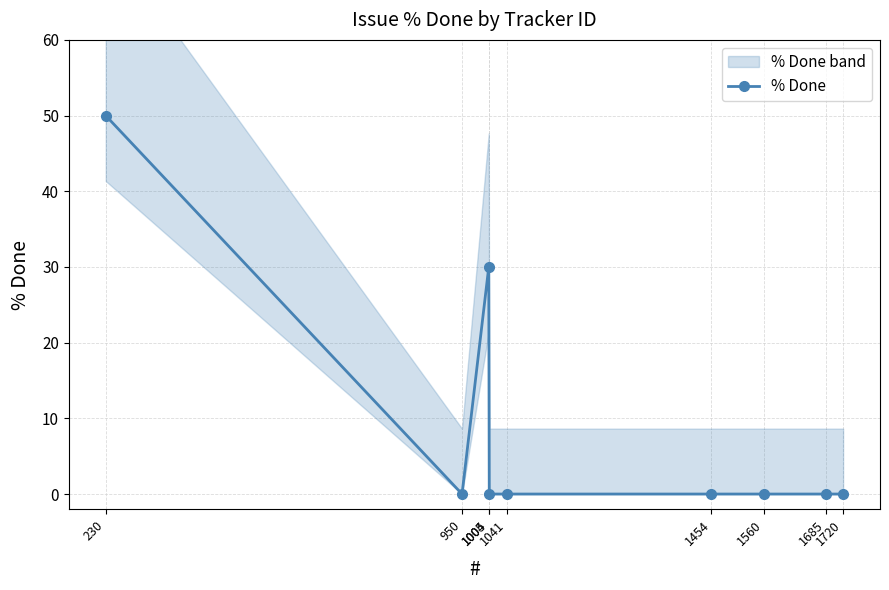

List the labels in order of value, largest first.

230, 1004, 950, 1005, 1041, 1454, 1560, 1685, 1720